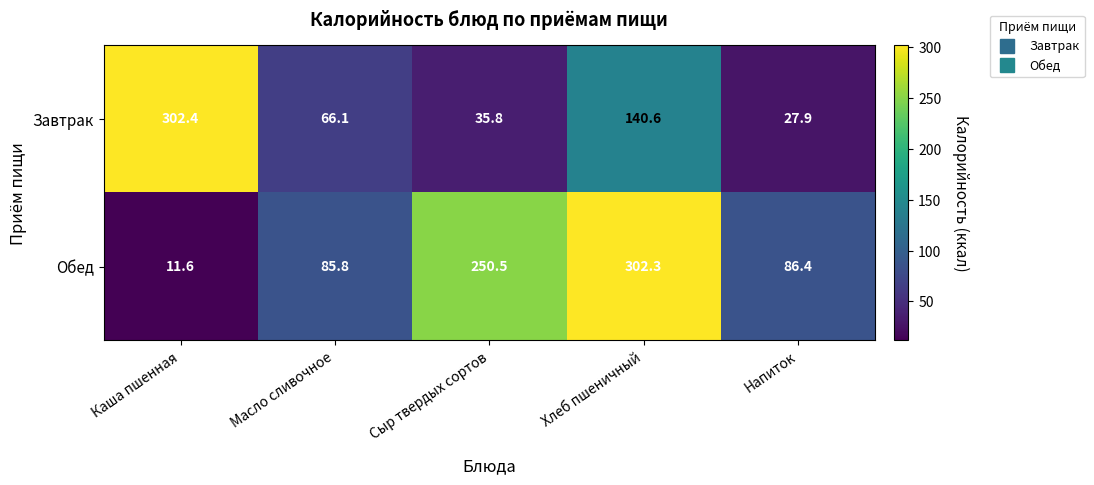

True or false: Обед has a value of 5.4 at Каша пшенная.

False